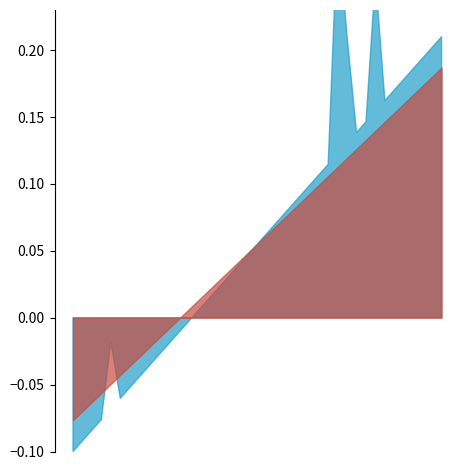

At how many categories does at least one series exceed 0?

7